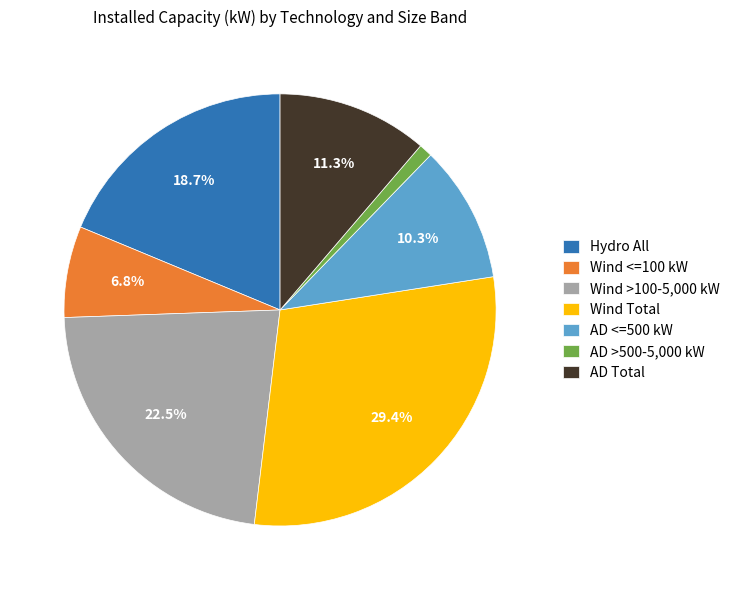

The AD <=500 kW slice represents 10% of the pie. True or false?

True